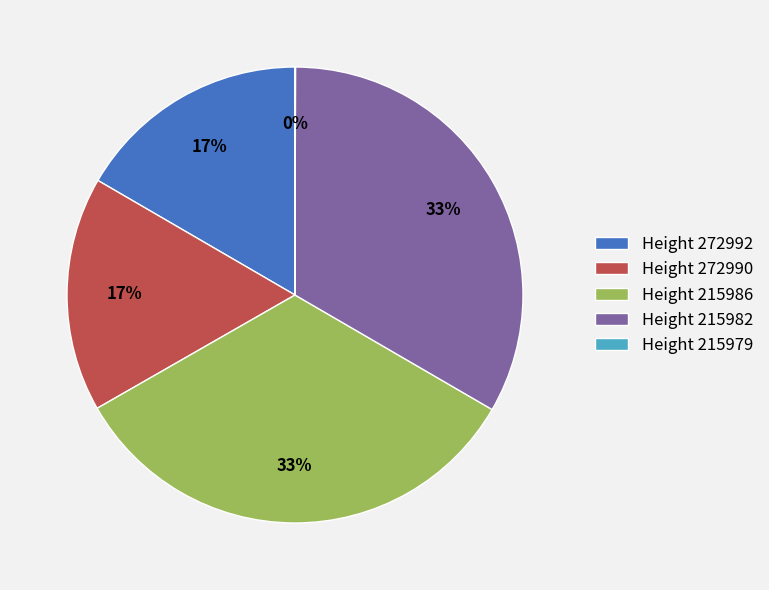

True or false: Height 215982 accounts for 20% of the total.

False